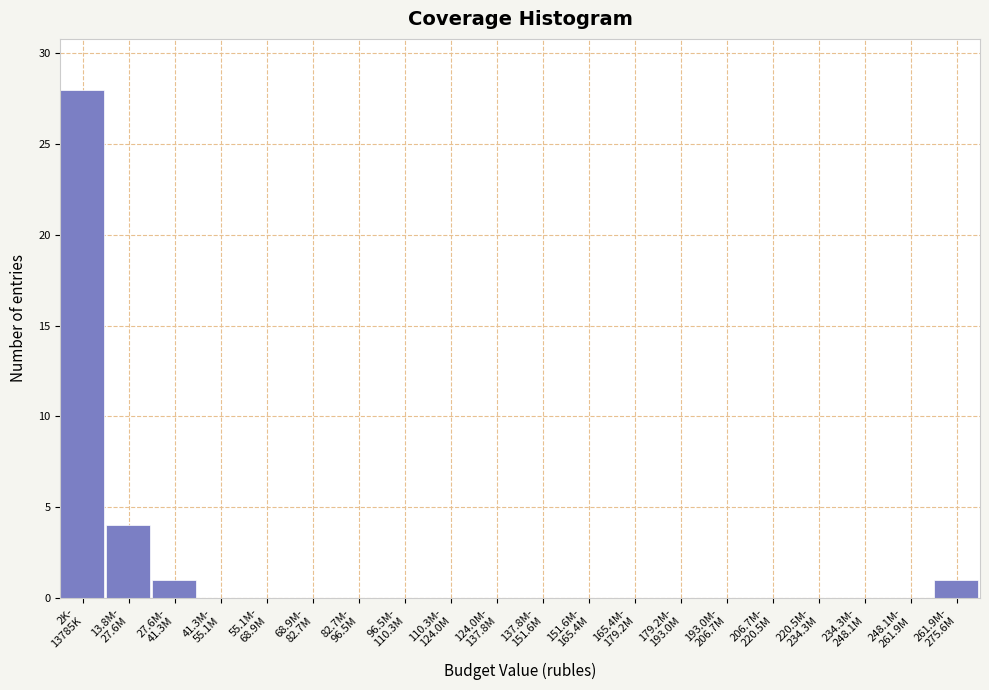

What is the maximum value shown in the chart?

28